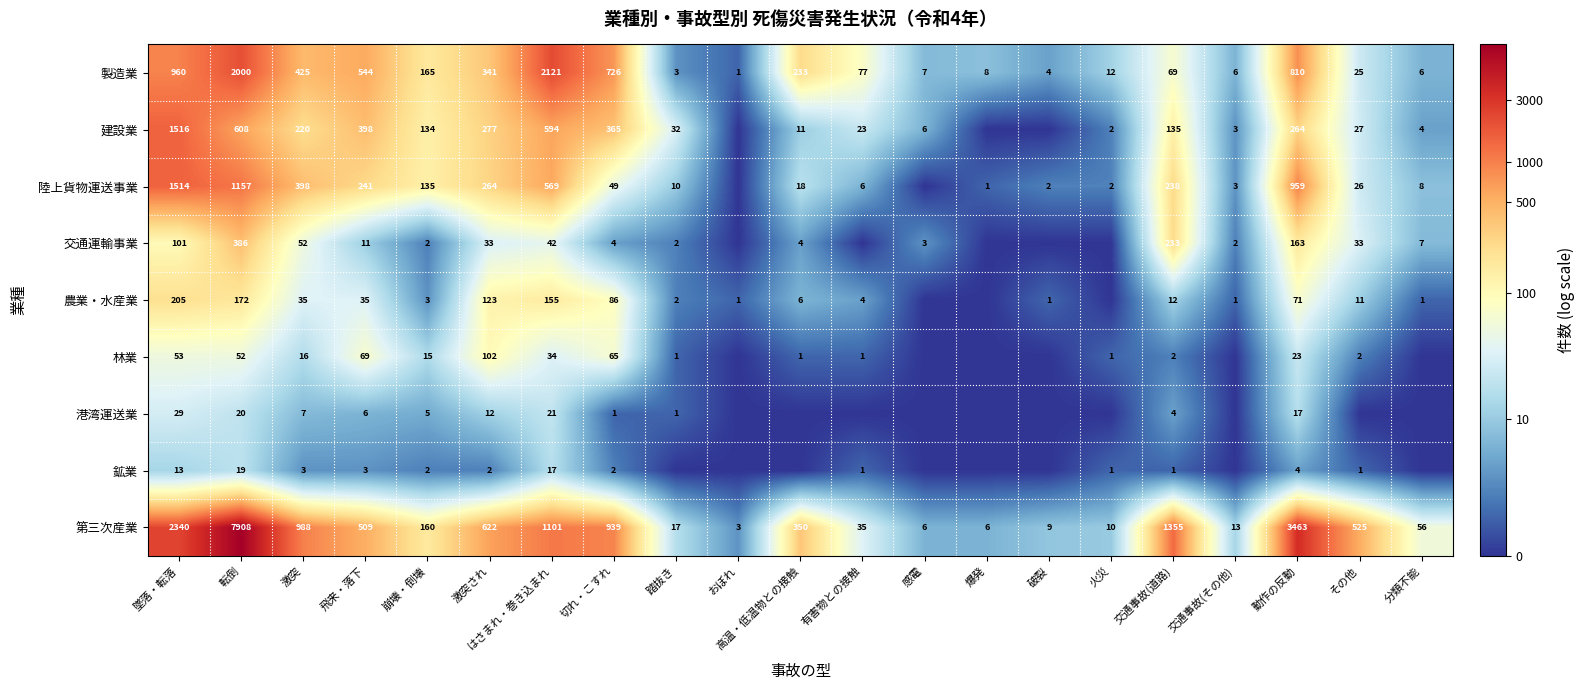

Rank the series at 墜落・転落 from lowest to highest value.

鉱業, 港湾運送業, 林業, 交通運輸事業, 農業・水産業, 製造業, 陸上貨物運送事業, 建設業, 第三次産業